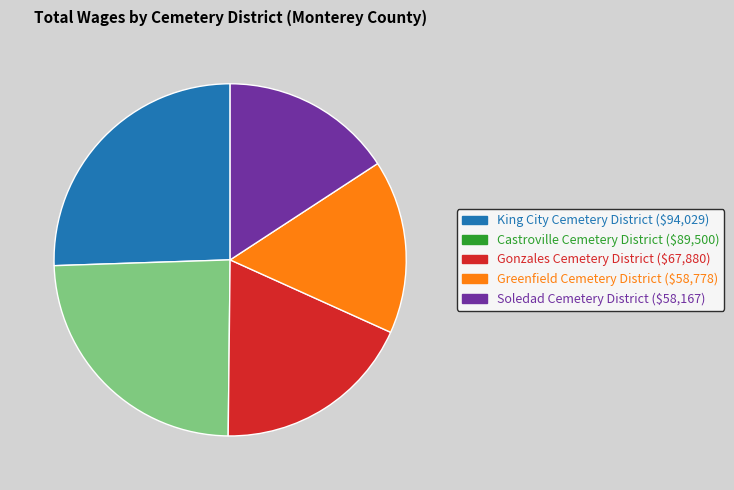

Approximately how many times larger is the value at Gonzales Cemetery District compared to King City Cemetery District?

0.7